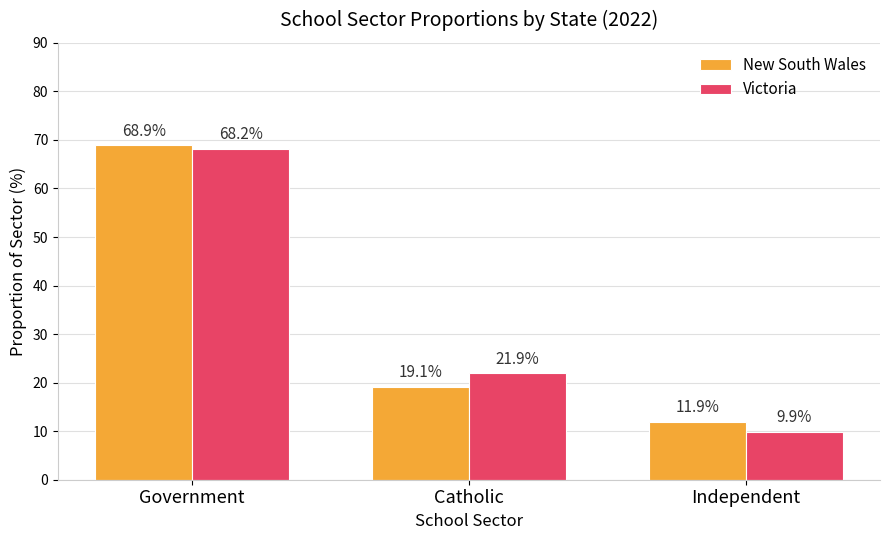

Which series has the widest spread of values?

Victoria